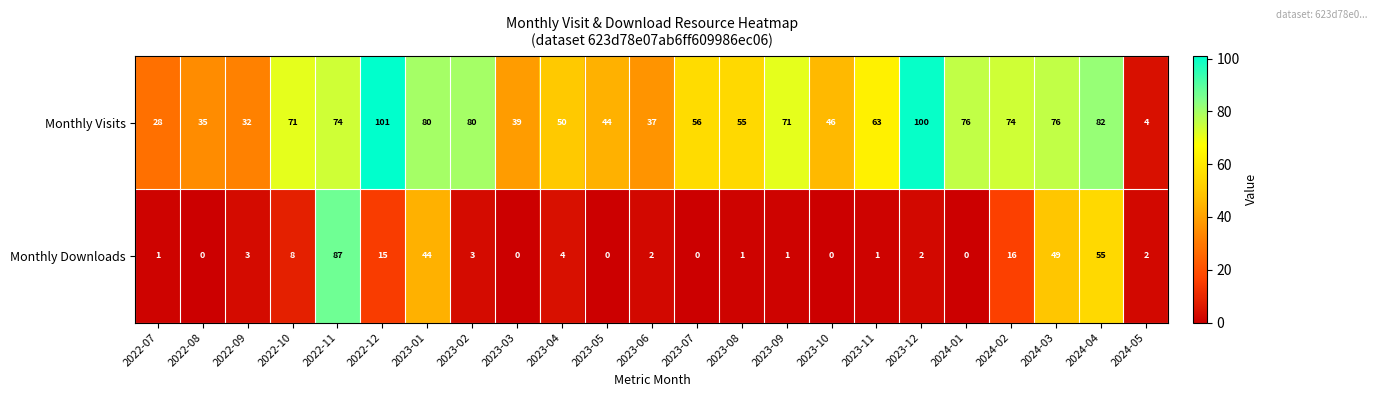

How many data points in Monthly Downloads are less than 2?

10